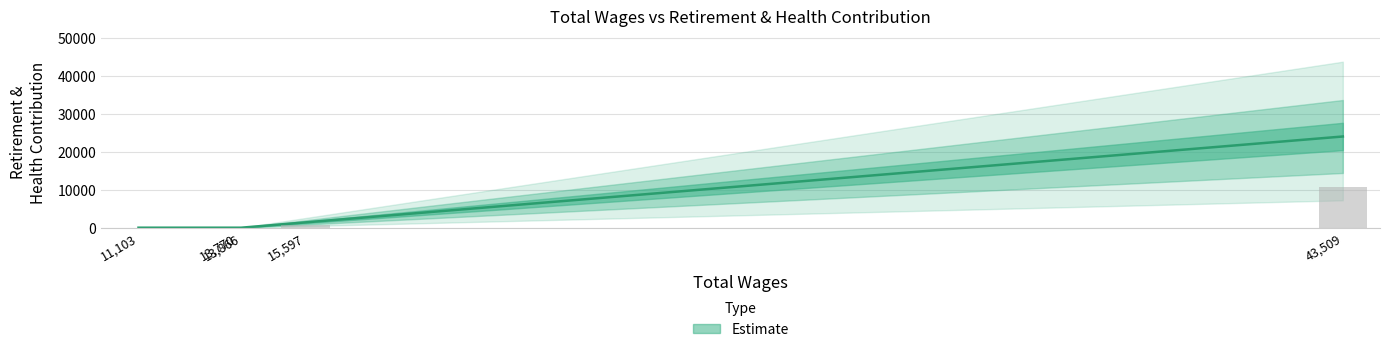

List the labels in order of value, largest first.

43509.0, 15597.0, 13866.0, 13770.0, 11103.0